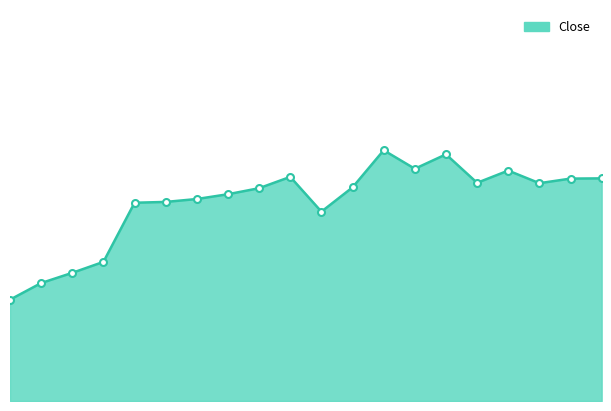

Where does the data first go above 103636?

28.03.2024